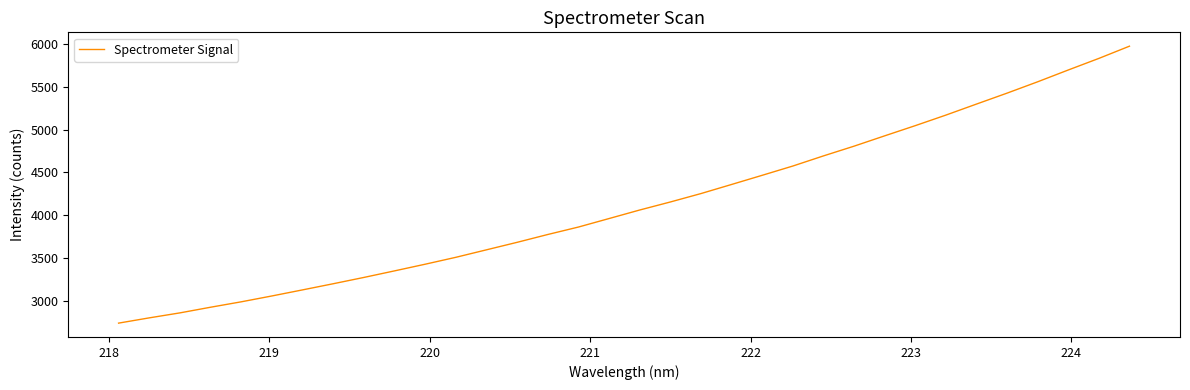

What is the greatest value displayed?

5974.0